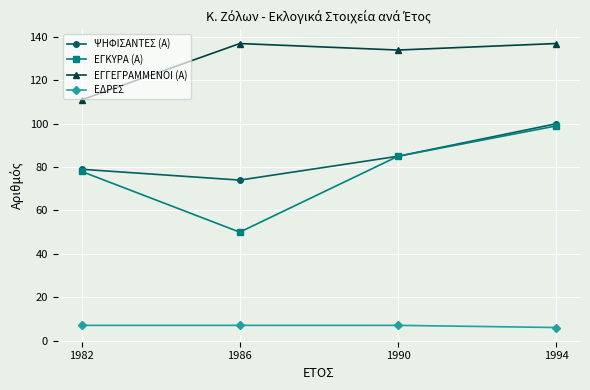

At 1986, list the series in order from largest to smallest.

ΕΓΓΕΓΡΑΜΜΕΝΟΙ (Α), ΨΗΦΙΣΑΝΤΕΣ (Α), ΕΓΚΥΡΑ (Α), ΕΔΡΕΣ